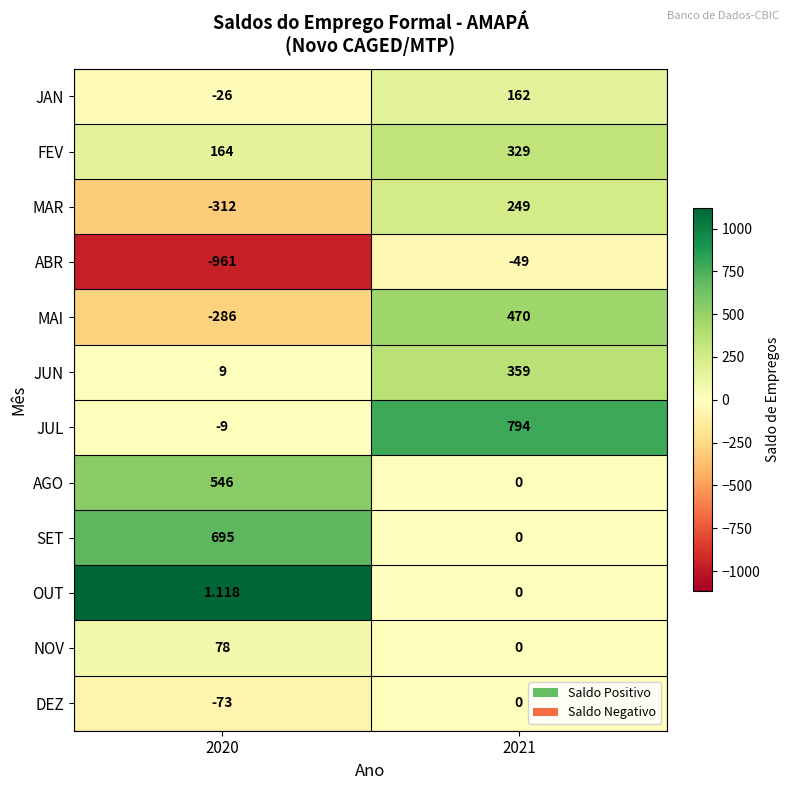

Which series has the widest spread of values?

ABR